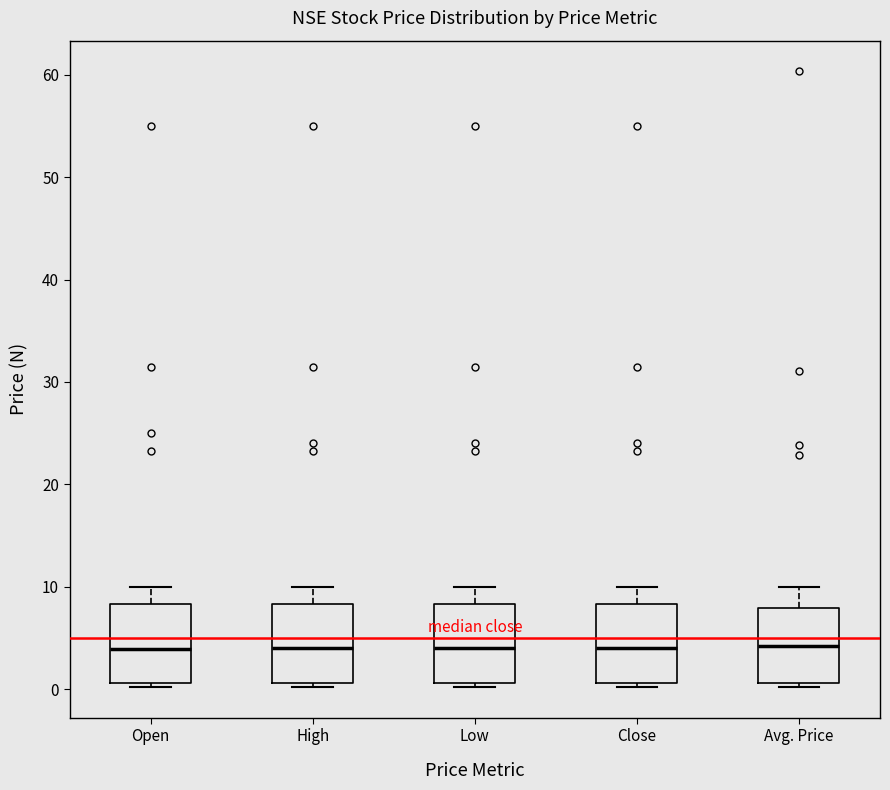

Where is the upper edge of the box for Low on the y-axis? The values are not printed on the chart, so give them approximately, as read against the axis.

8